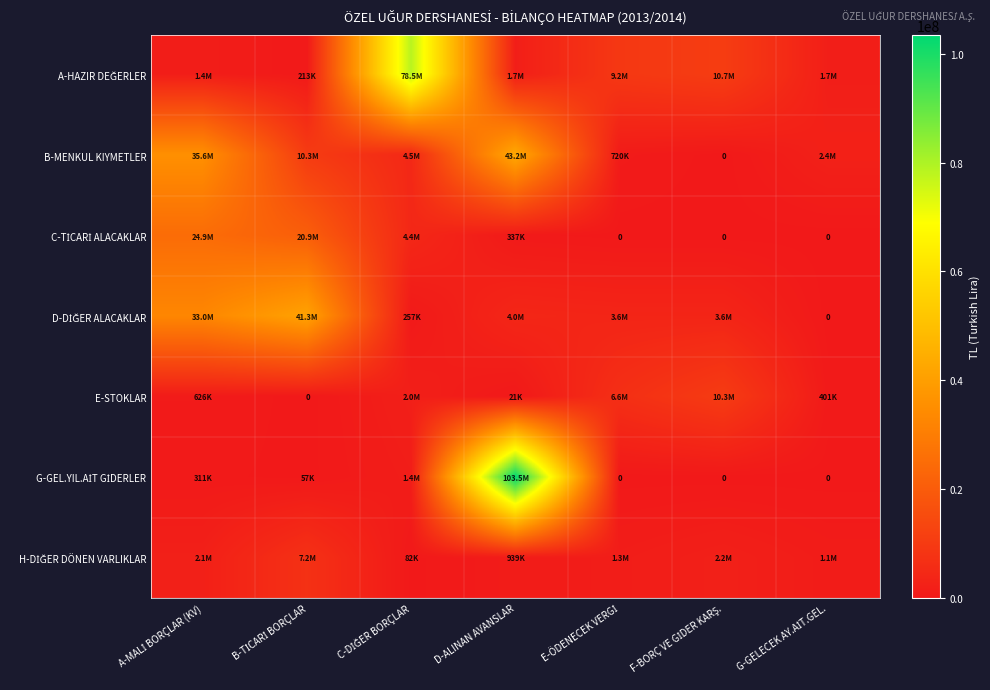

Where does the B-MENKUL KIYMETLER series first go above 4548716?

A-MALİ BORÇLAR (KV)